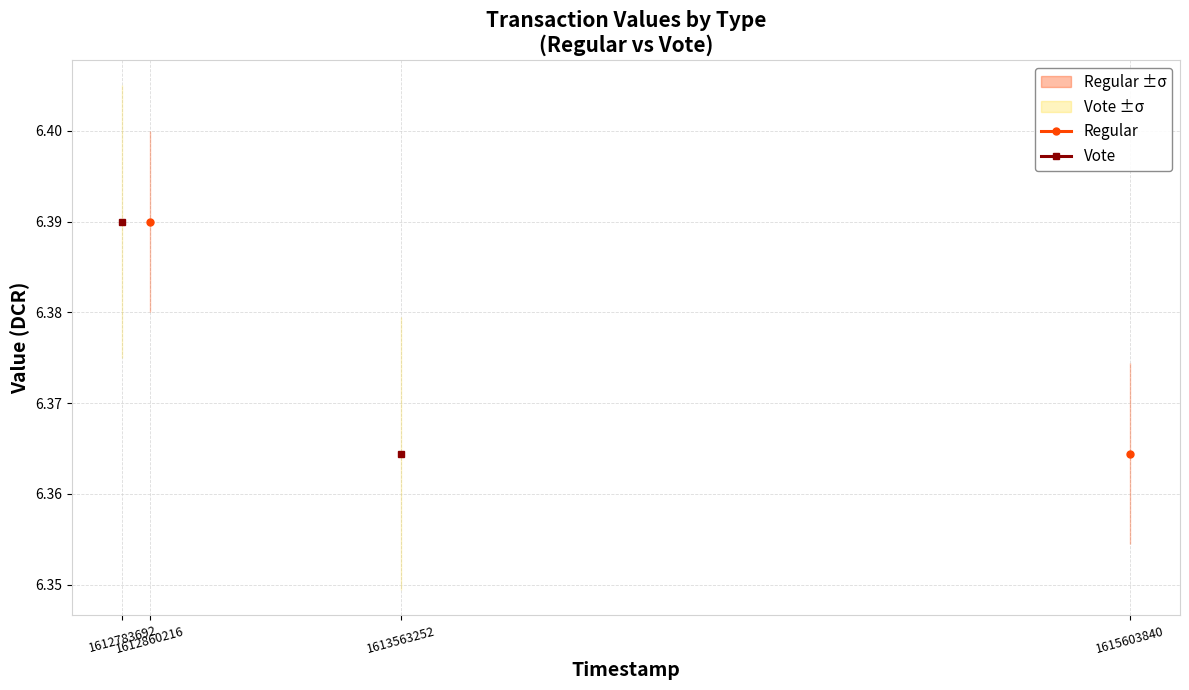

True or false: Vote and Regular cross at least once.

False